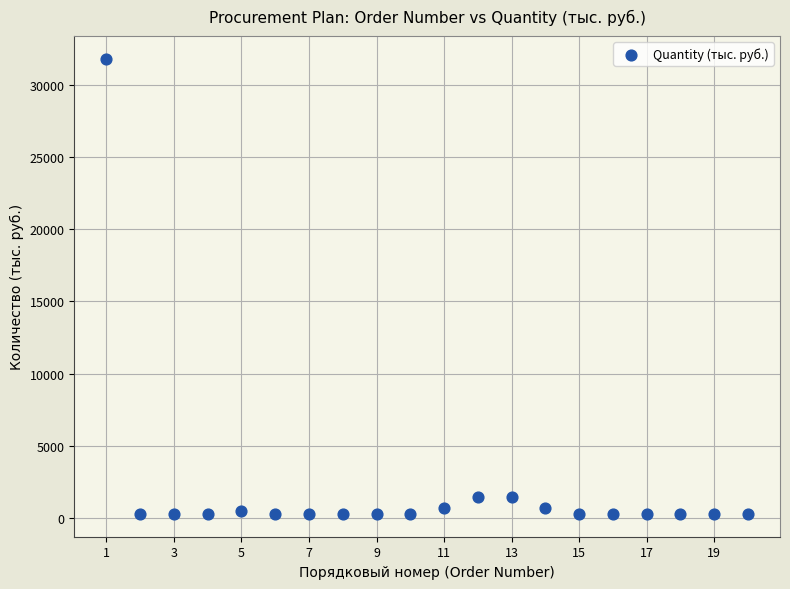

What is the range of Y values (max minus min)?

31487.2